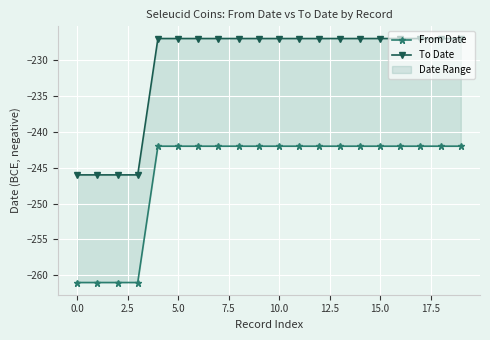

List the series in order of their peak value, lowest first.

From Date, To Date